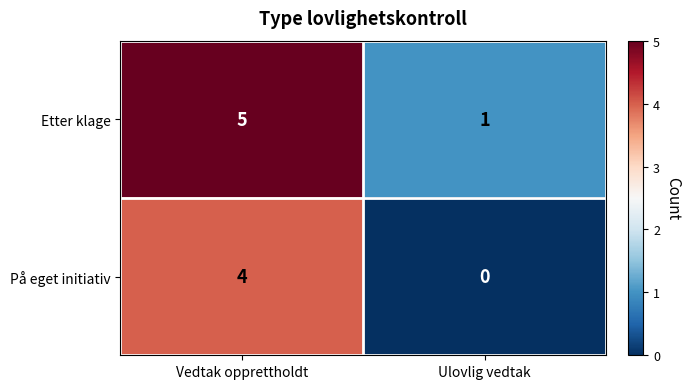

The value of På eget initiativ at Ulovlig vedtak is -2. True or false?

False